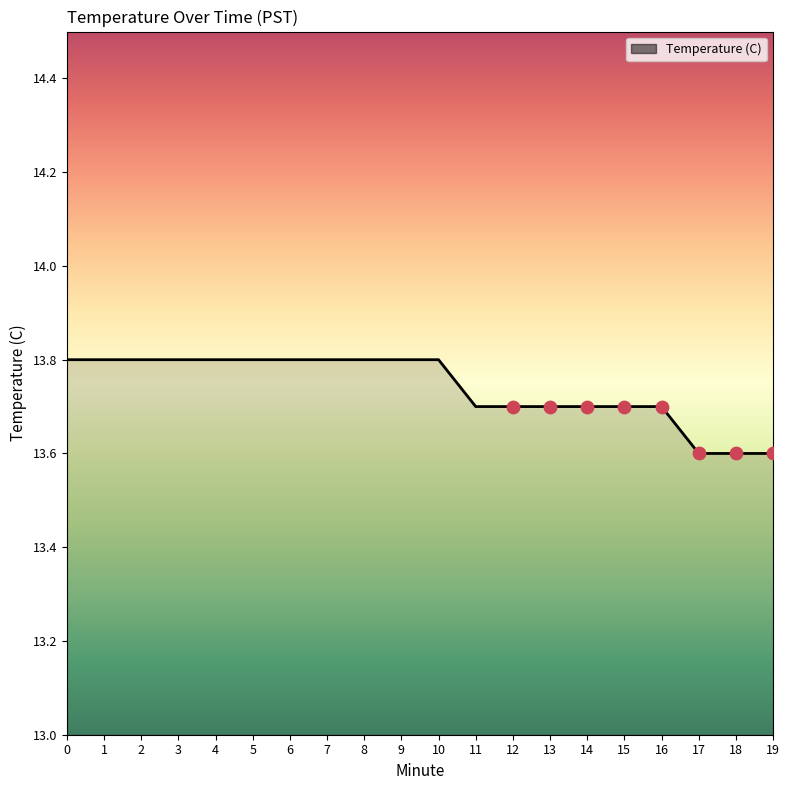

Approximately how many times larger is the value at 0 compared to 5?

1.0